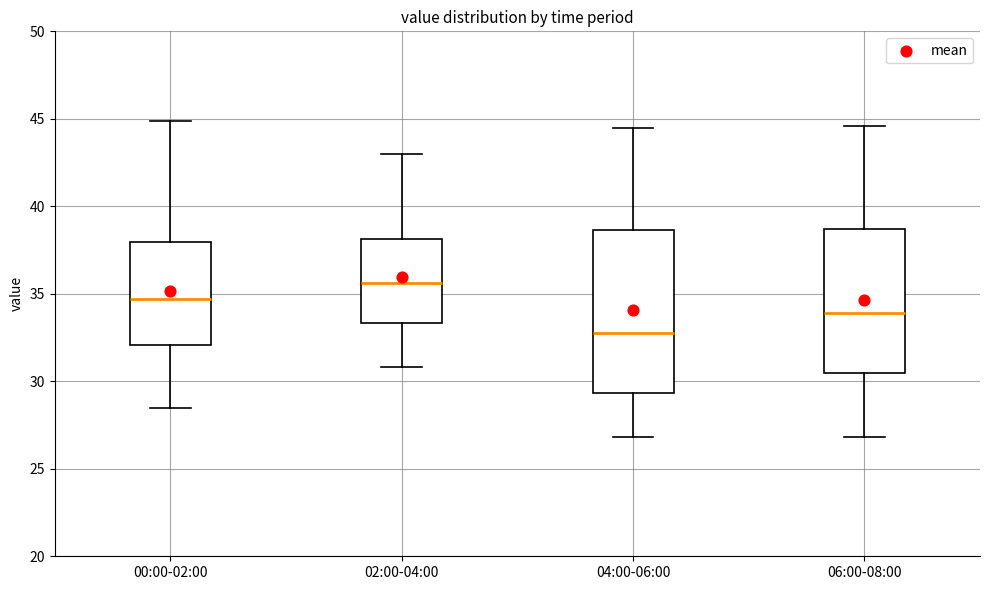

Comparing the boxes themselves (not the whiskers), which one is the tallest?

04:00-06:00